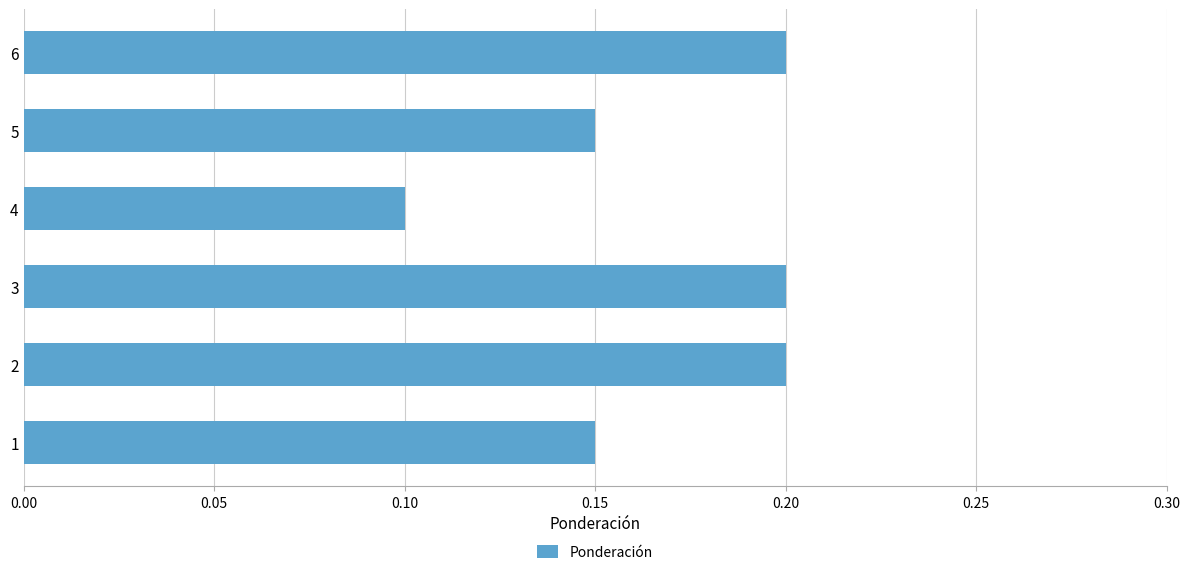

Which label corresponds to the smallest value in the chart?

4